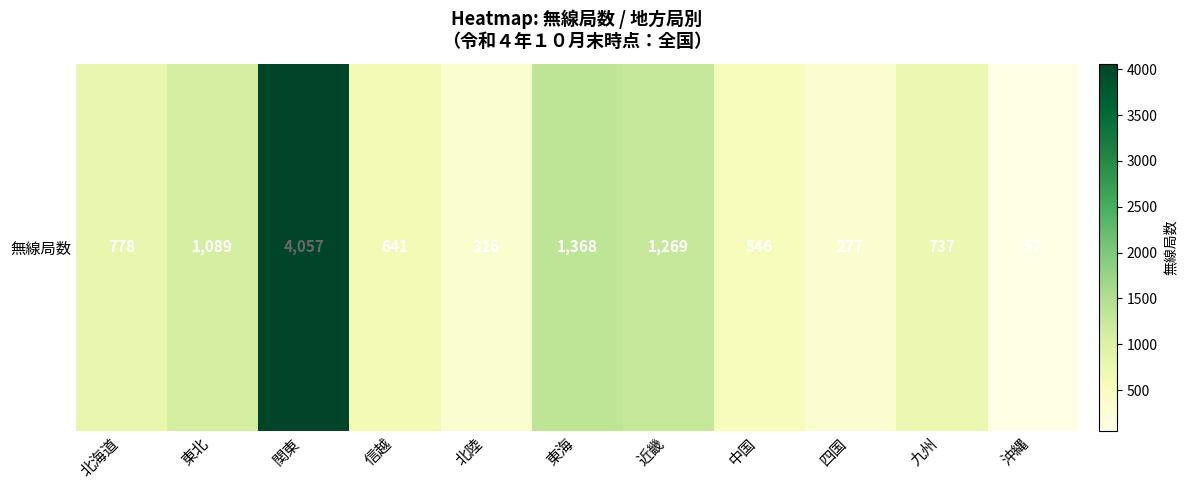

Is it true that the value at 中国 is 172?

False